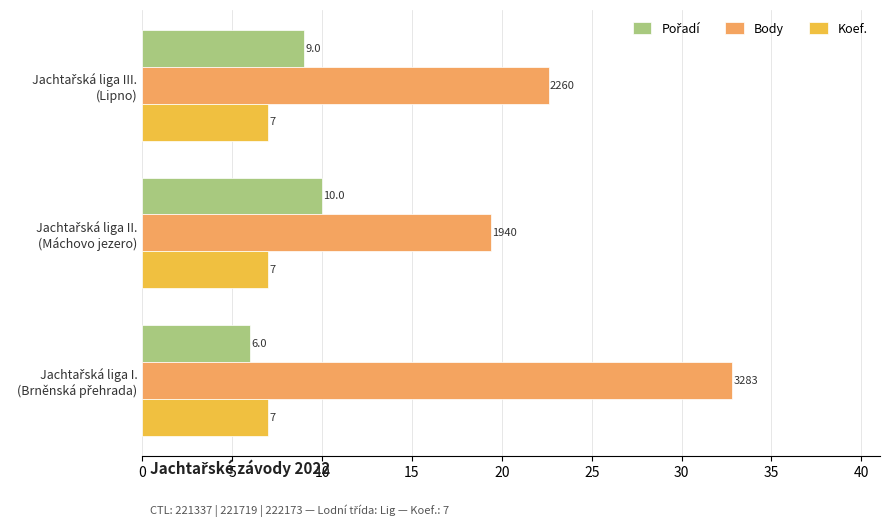

Which series has the widest spread of values?

Body